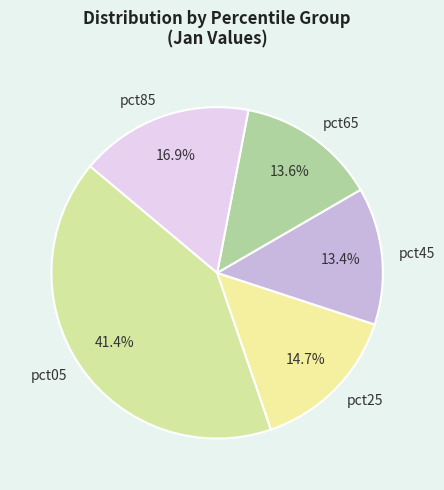

Does pct45 represent more than half of the total?

No